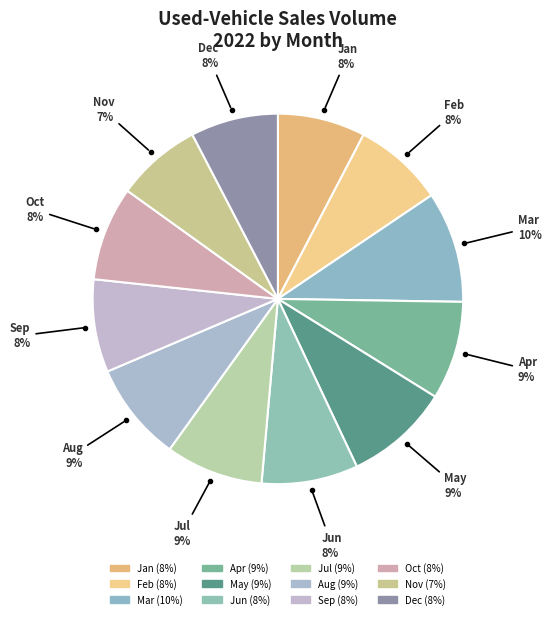

How many segments does this pie chart have?

12